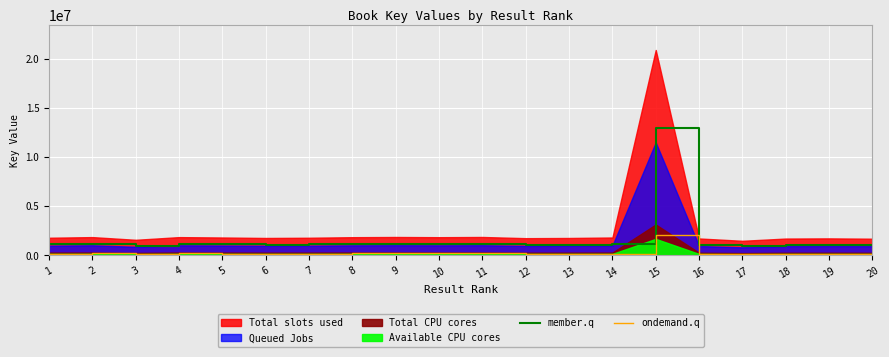

The value of ondemand.q at 15 is 3446716.2. True or false?

False